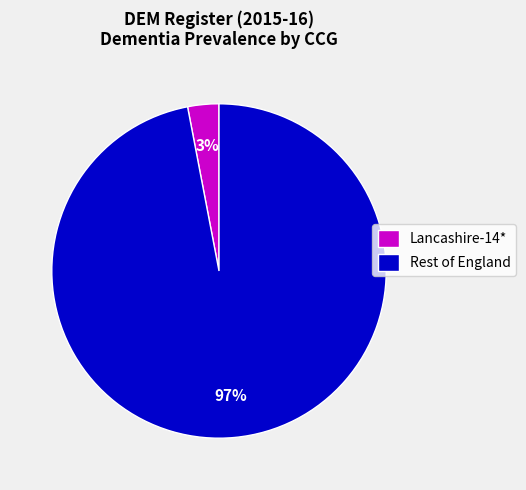

To the nearest percent, what is the average slice percentage?

50%